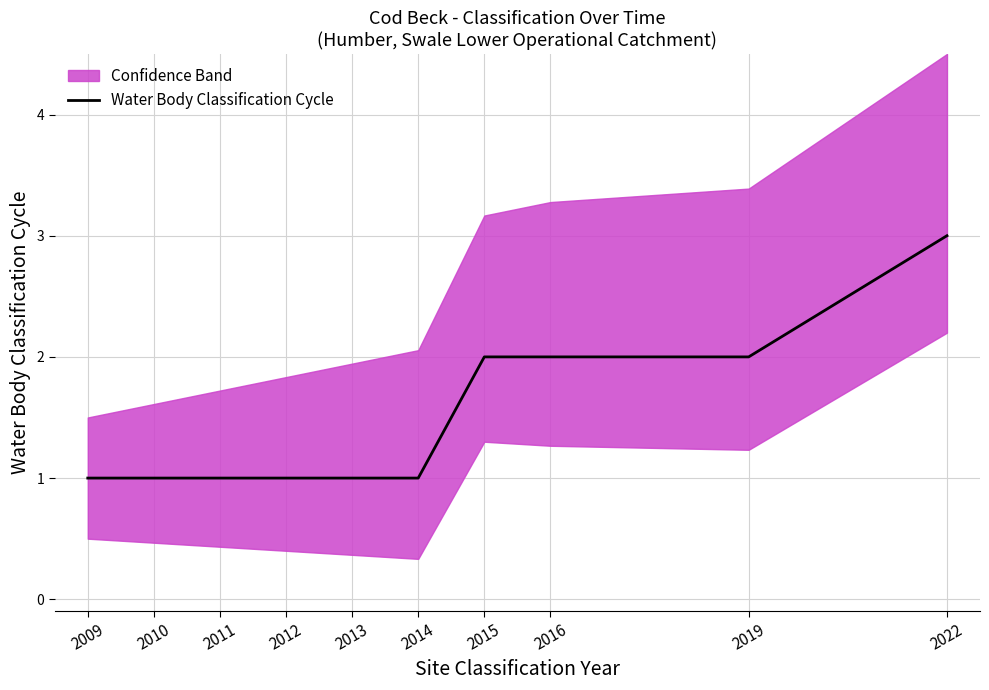

How many lines are shown in the chart?

1